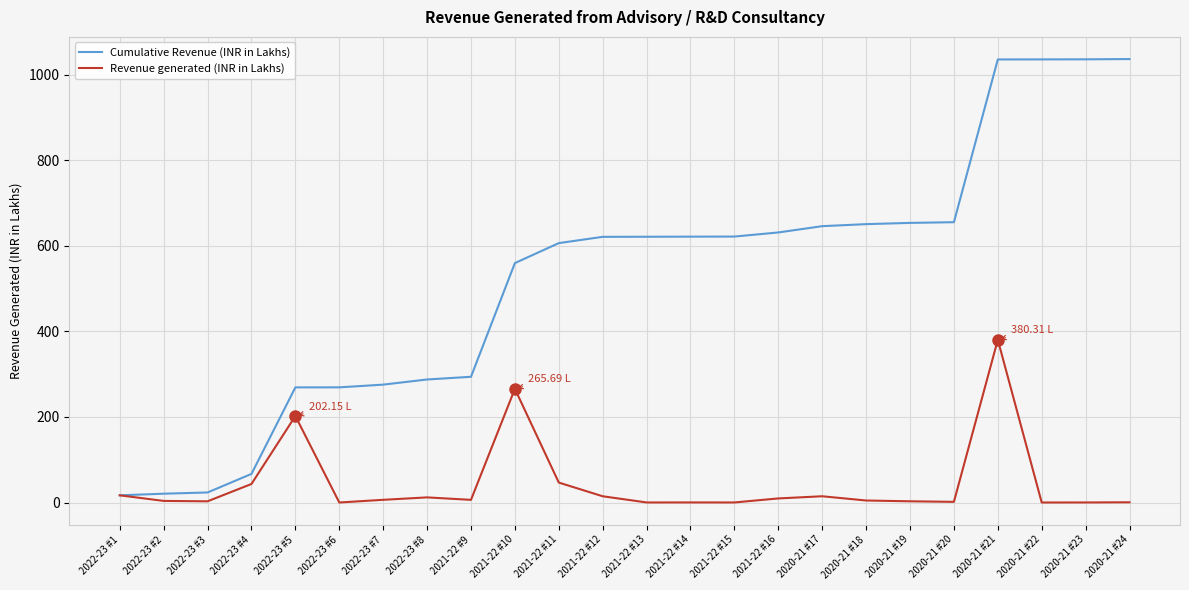

What value does the Revenue generated (INR in Lakhs) series have at 2022-23 #3?

2.9